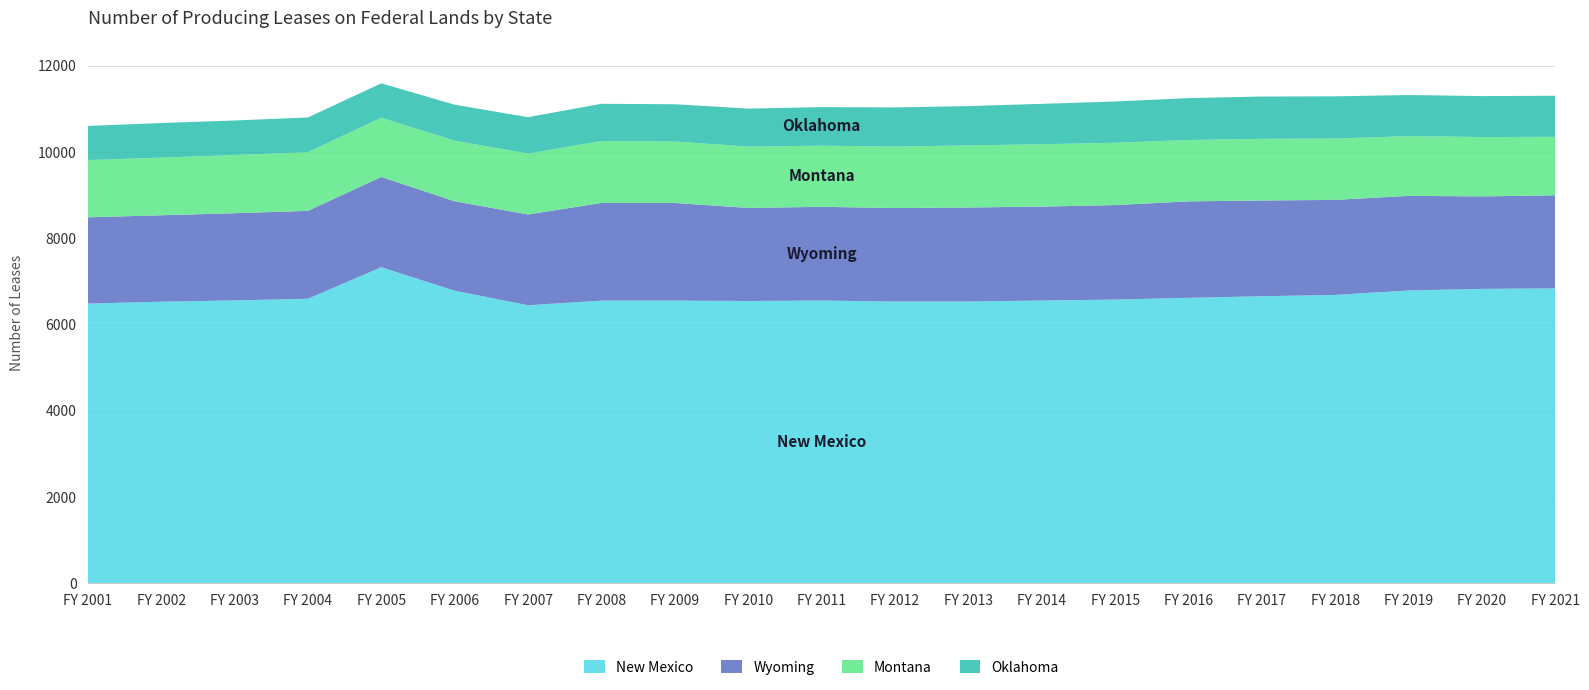

Reading left to right, list all the values displayed in this chart.

New Mexico: 6485	6529	6559	6598	7330	6784	6447	6554	6554	6546	6556	6534	6535	6556	6579	6619	6656	6687	6790	6827	6839
Wyoming: 2002	2005	2023	2039	2093	2075	2106	2266	2266	2159	2174	2169	2180	2179	2192	2238	2221	2204	2195	2145	2159
Montana: 1327	1338	1350	1360	1374	1407	1413	1436	1426	1422	1419	1425	1440	1446	1446	1423	1431	1423	1385	1377	1356
Oklahoma: 793	802	801	806	798	833	844	864	864	882	894	908	912	938	957	972	981	979	954	950	953